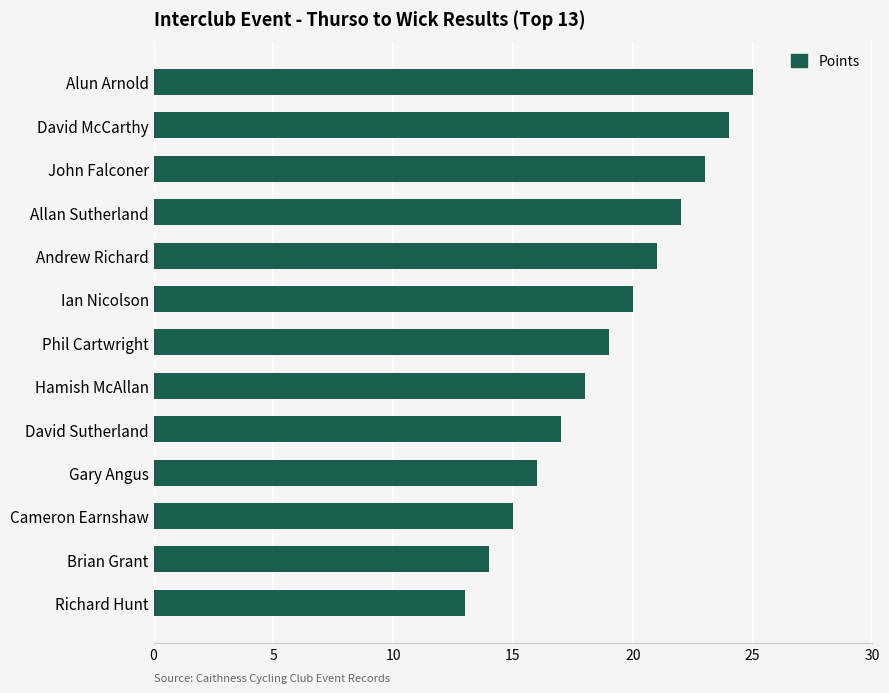

What is the change in value from Brian Grant to Ian Nicolson?

+6